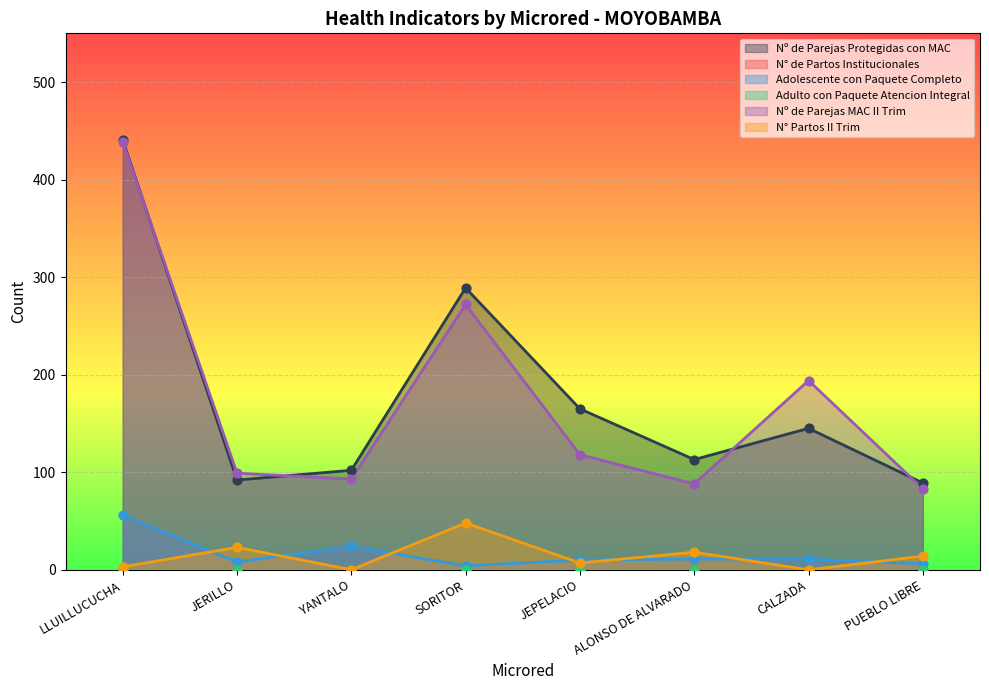

At how many categories does at least one series exceed 27?

8